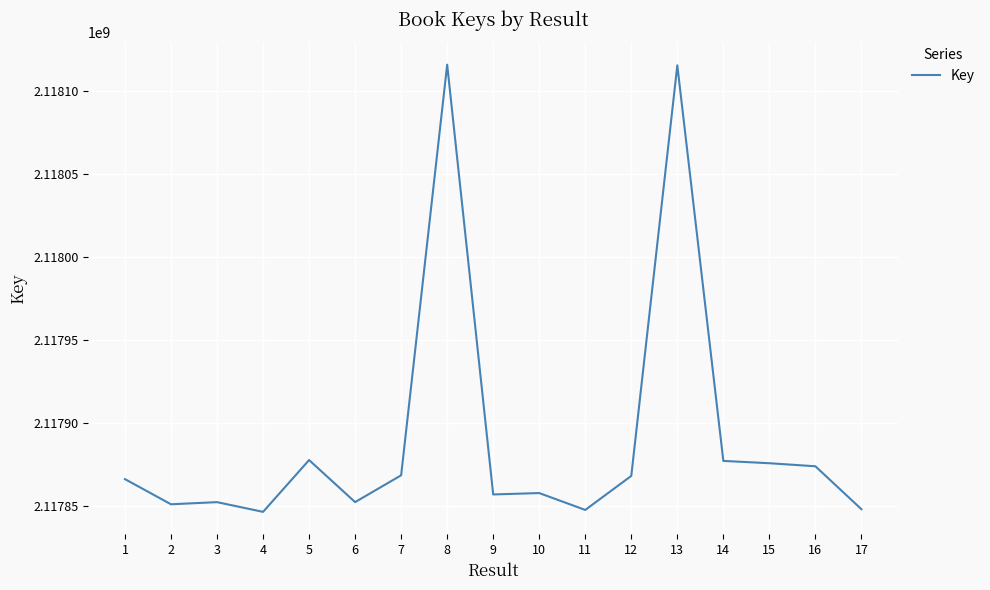

How many lines are shown in the chart?

1